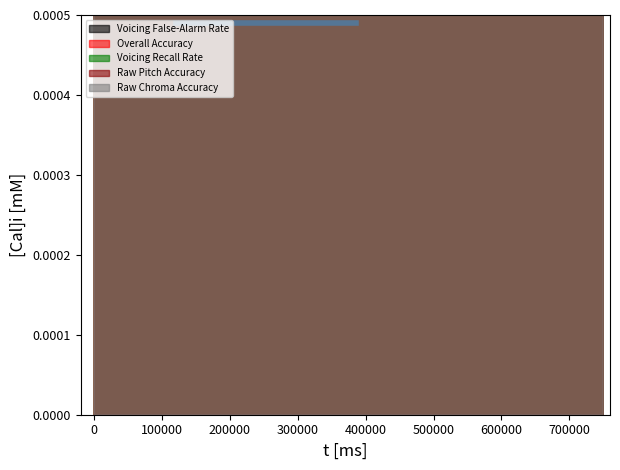

True or false: Overall Accuracy has a value of 0.1 at 11.

False